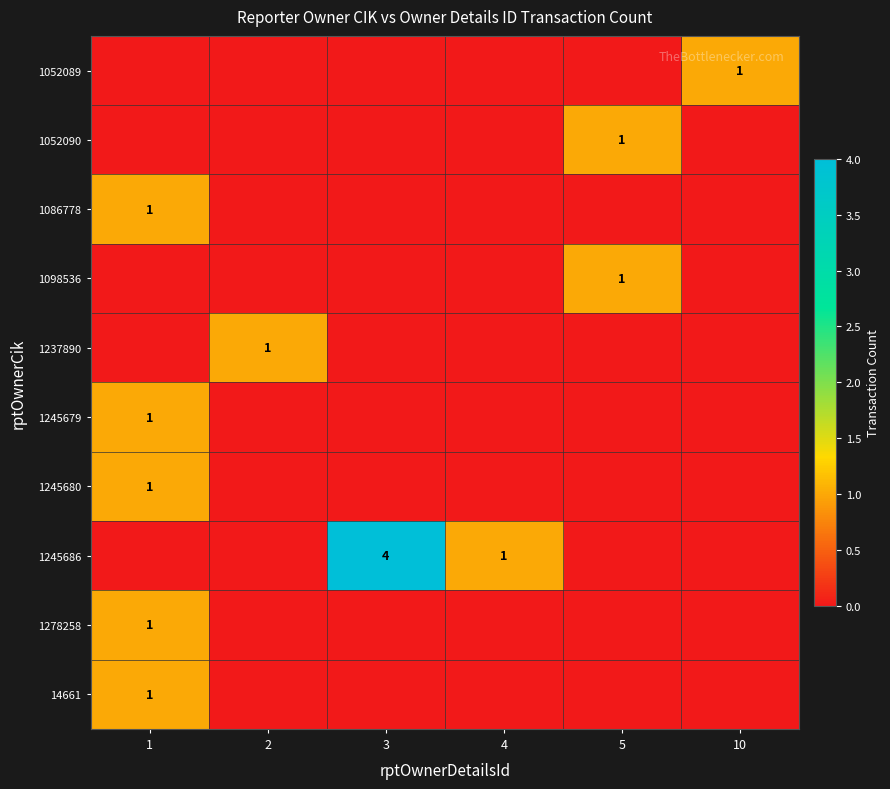

Is it true that 14661 equals 2 at 1?

False